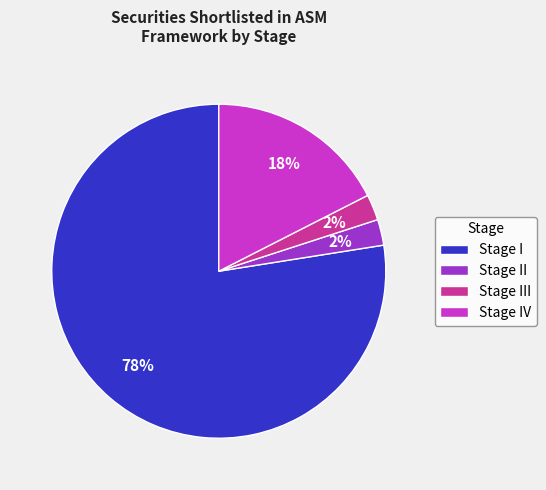

What is the largest slice in the pie chart?

Stage I